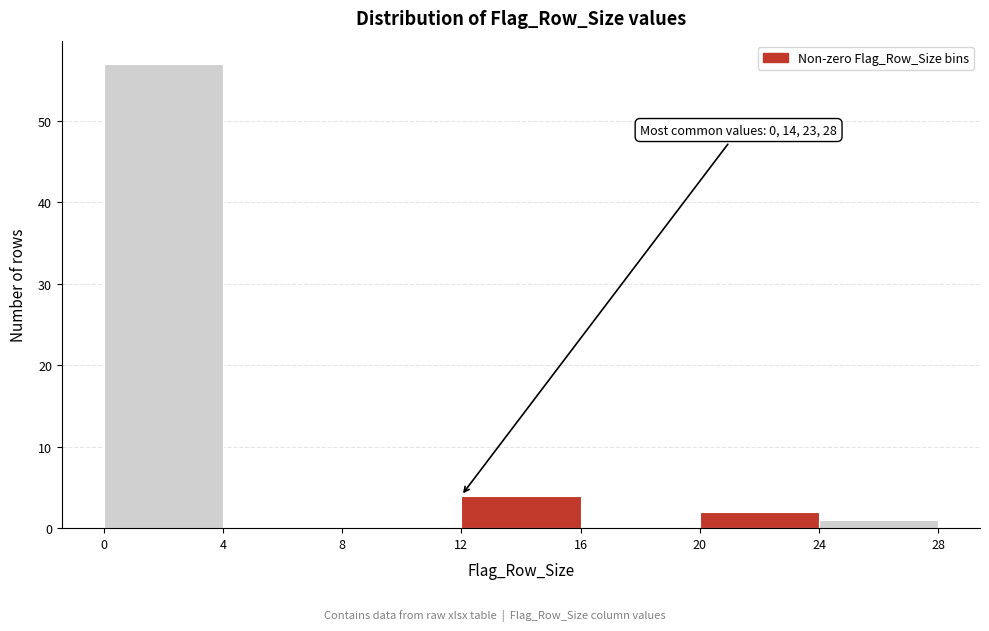

Over which range of the x-axis is the bar tallest?

0 to 4